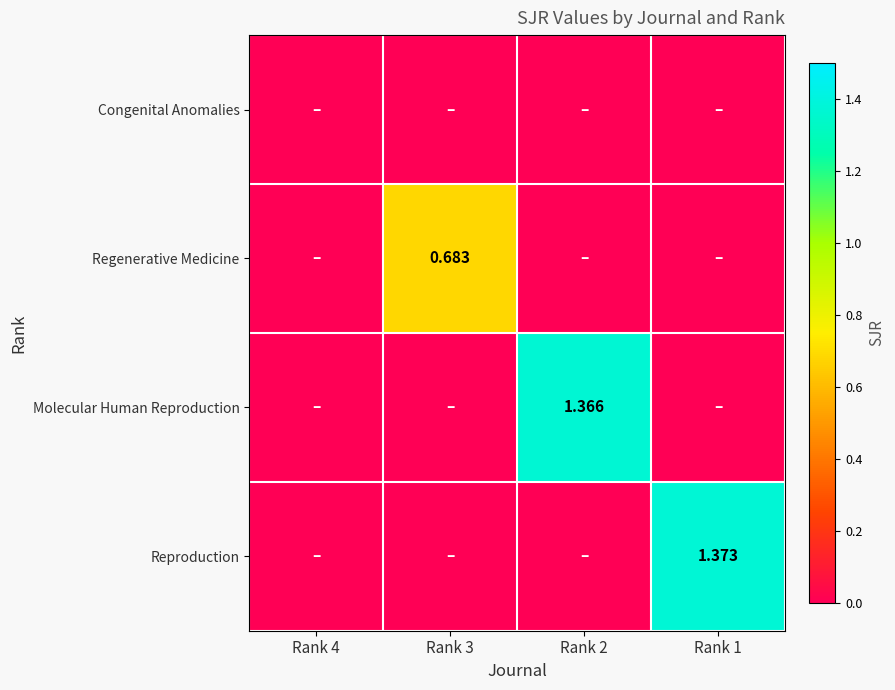

At Rank 3, list the series in order from largest to smallest.

Regenerative Medicine, Congenital Anomalies, Molecular Human Reproduction, Reproduction